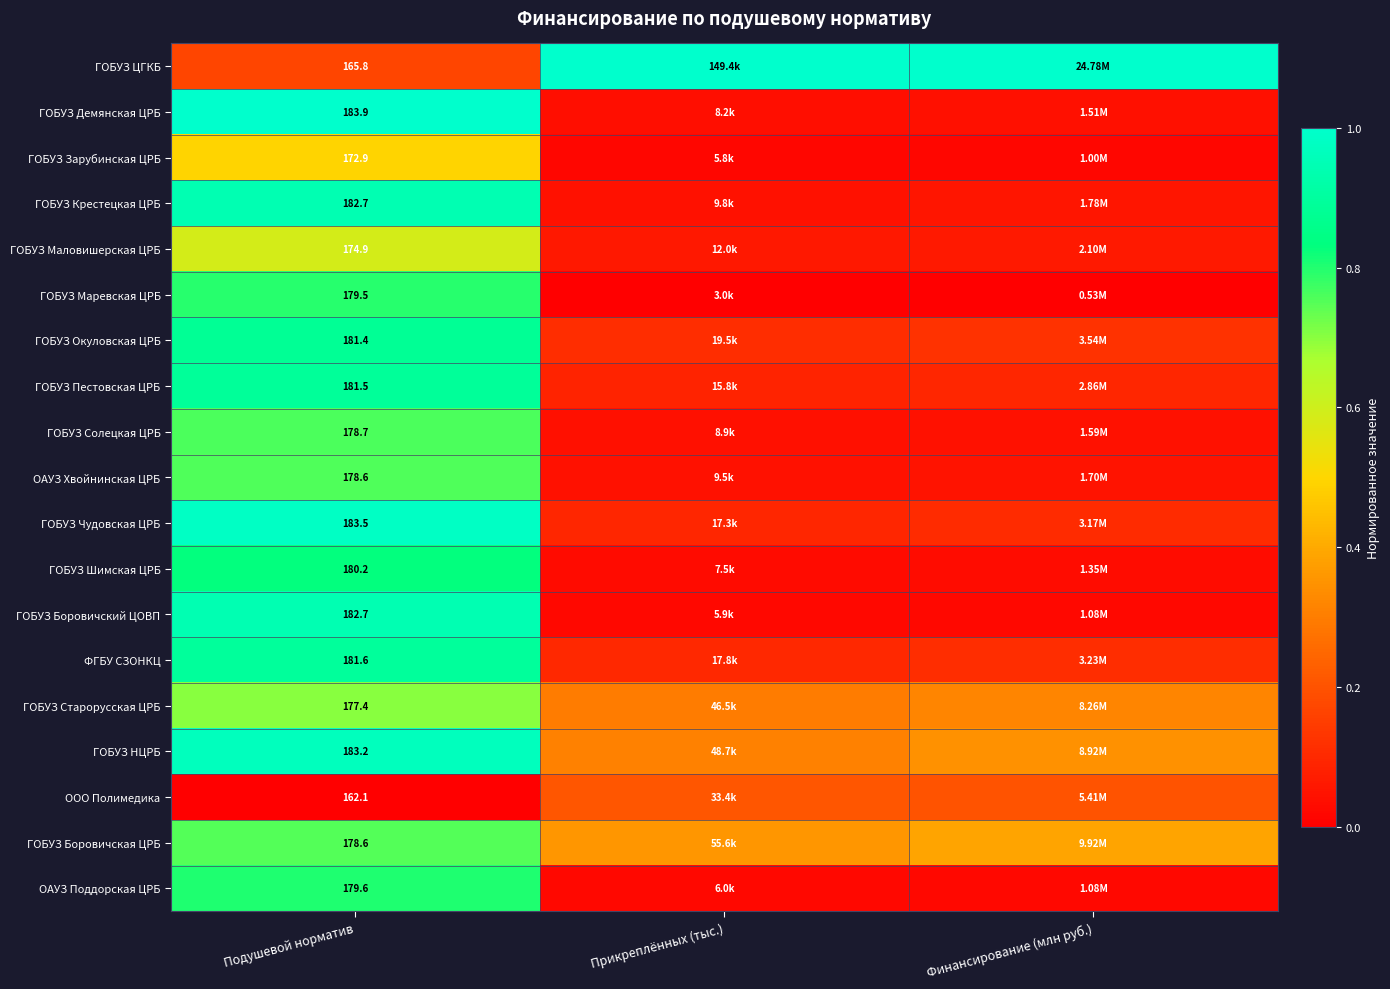

Is it true that ГОБУЗ Боровичский ЦОВП equals 0.0 at Прикреплённых (тыс.)?

False